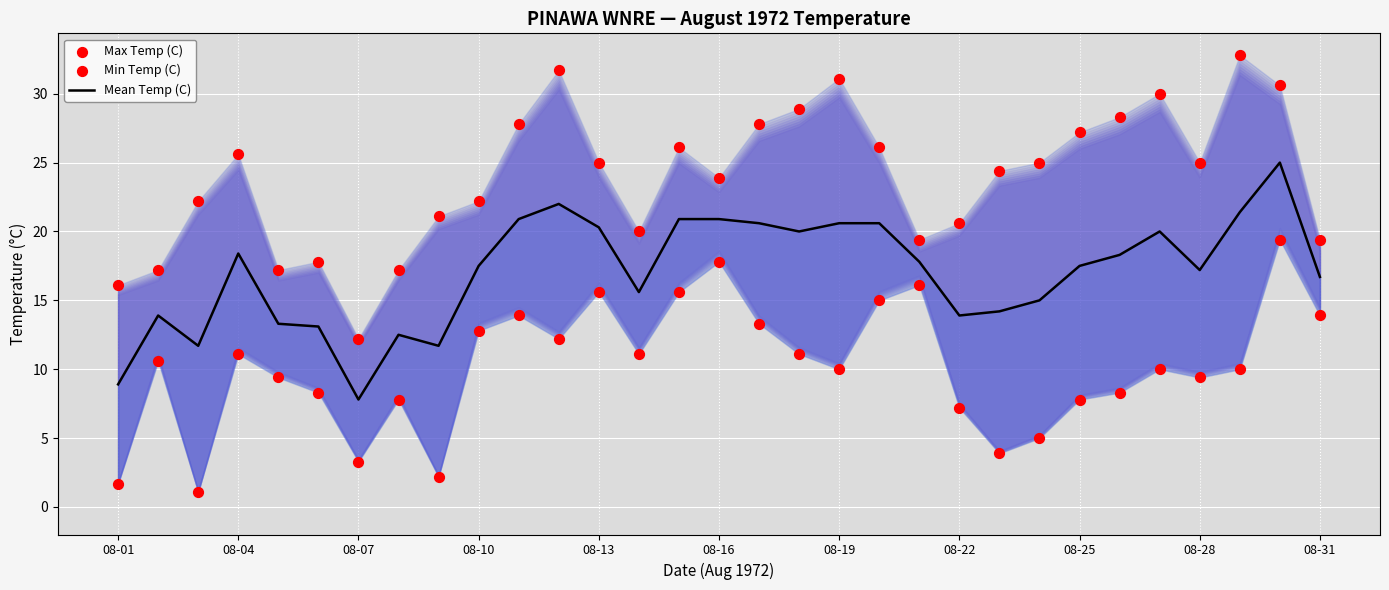

At how many categories does at least one series exceed 3?

31